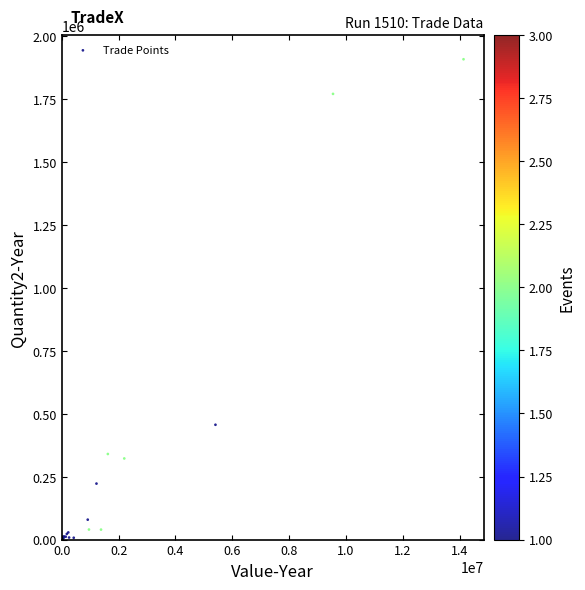

What Y value in the scatter plot is closest to 954098?

456178